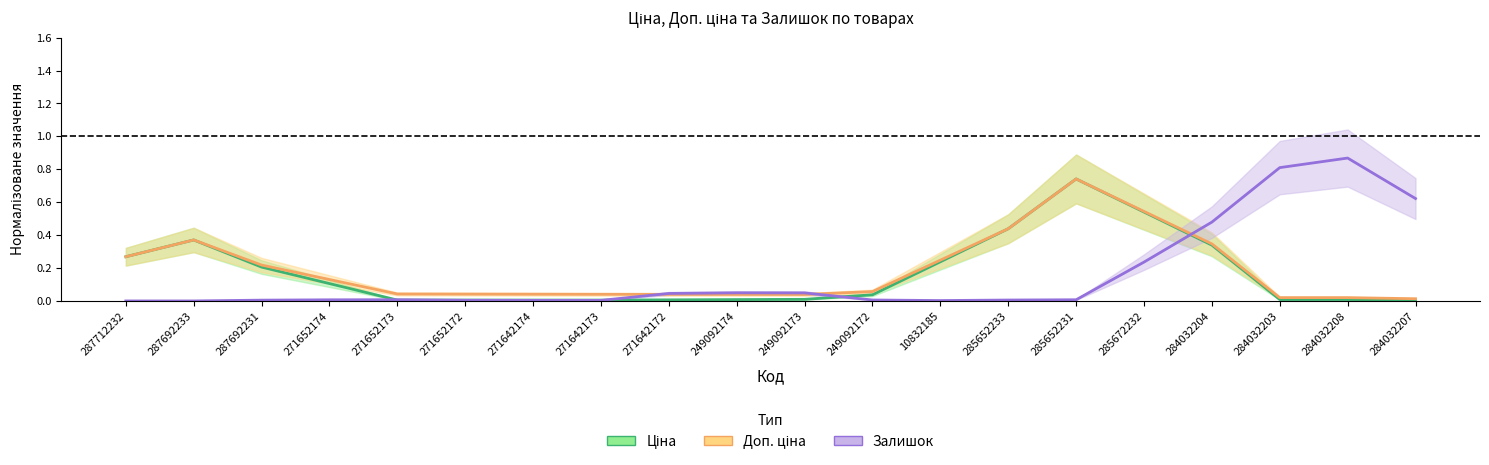

Reading left to right, extract all data points from this chart.

Ціна: 287712232=0.3	287692233=0.4	287692231=0.2	271652174=0.1	271652173=0.0	271652172=0.0	271642174=0.0	271642173=0.0	271642172=0.0	249092174=0.0	249092173=0.0	249092172=0.0	10832185=0.2	285652233=0.4	285652231=0.7	285672232=0.5	284032204=0.3	284032203=0.0	284032208=0.0	284032207=0.0
Доп. ціна: 287712232=0.3	287692233=0.4	287692231=0.2	271652174=0.1	271652173=0.0	271652172=0.0	271642174=0.0	271642173=0.0	271642172=0.0	249092174=0.0	249092173=0.0	249092172=0.1	10832185=0.2	285652233=0.4	285652231=0.7	285672232=0.5	284032204=0.3	284032203=0.0	284032208=0.0	284032207=0.0
Залишок: 287712232=0.0	287692233=0.0	287692231=0.0	271652174=0.0	271652173=0.0	271652172=0.0	271642174=0.0	271642173=0.0	271642172=0.0	249092174=0.0	249092173=0.0	249092172=0.0	10832185=0.0	285652233=0.0	285652231=0.0	285672232=0.2	284032204=0.5	284032203=0.8	284032208=0.9	284032207=0.6